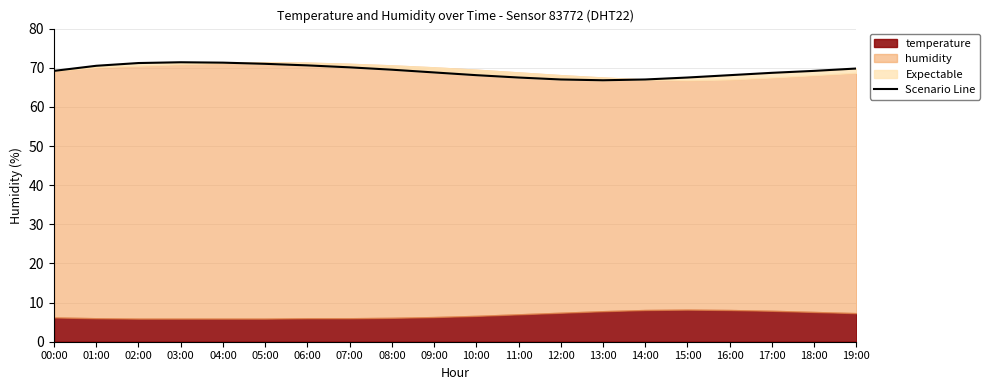

The chart shows a value of 68.7 at 17:00. True or false?

True